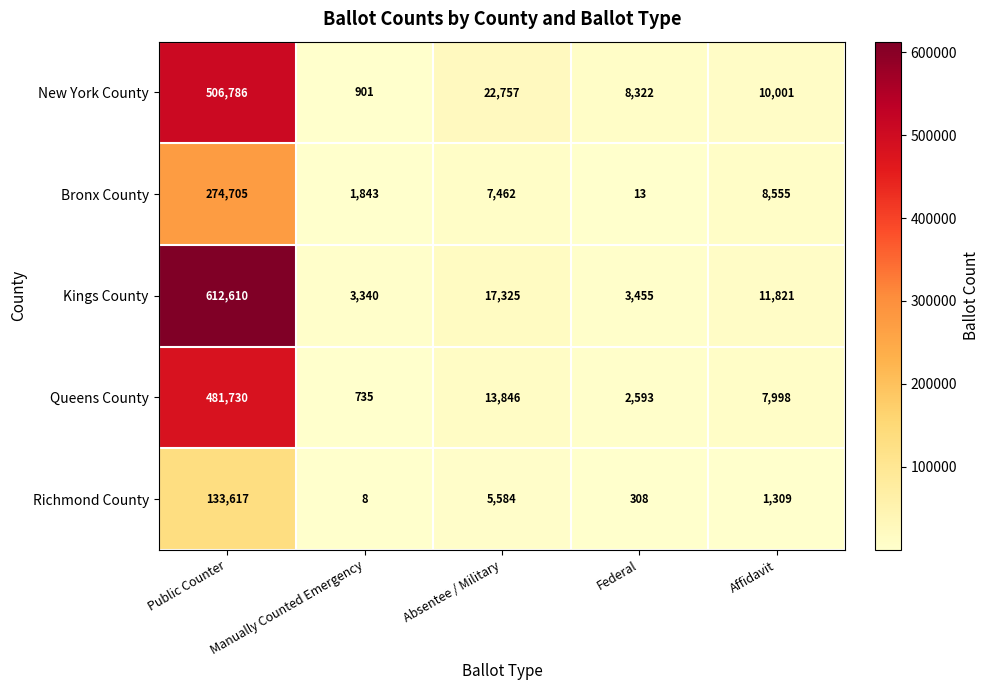

Rank the categories by Kings County value from highest to lowest.

Public Counter, Absentee / Military, Affidavit, Federal, Manually Counted Emergency